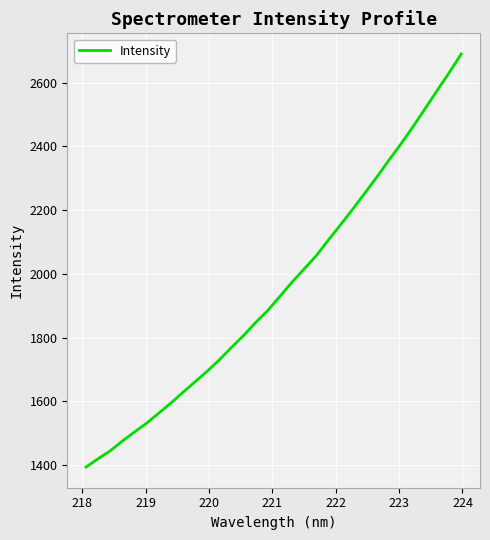

What is the greatest value displayed?

2690.6